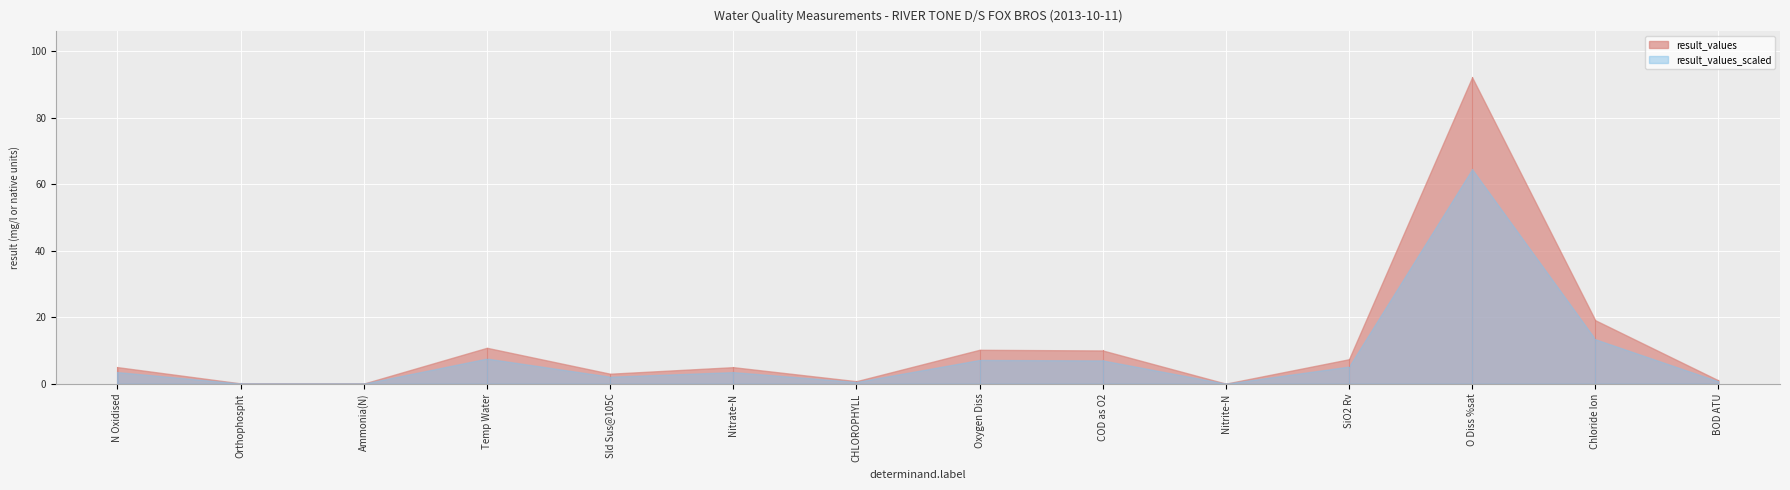

List the labels in order of value, largest first.

O Diss %sat, Chloride Ion, Temp Water, Oxygen Diss, COD as O2, SiO2 Rv, N Oxidised, Nitrate-N, Sld Sus@105C, BOD ATU, CHLOROPHYLL, Orthophospht, Ammonia(N), Nitrite-N